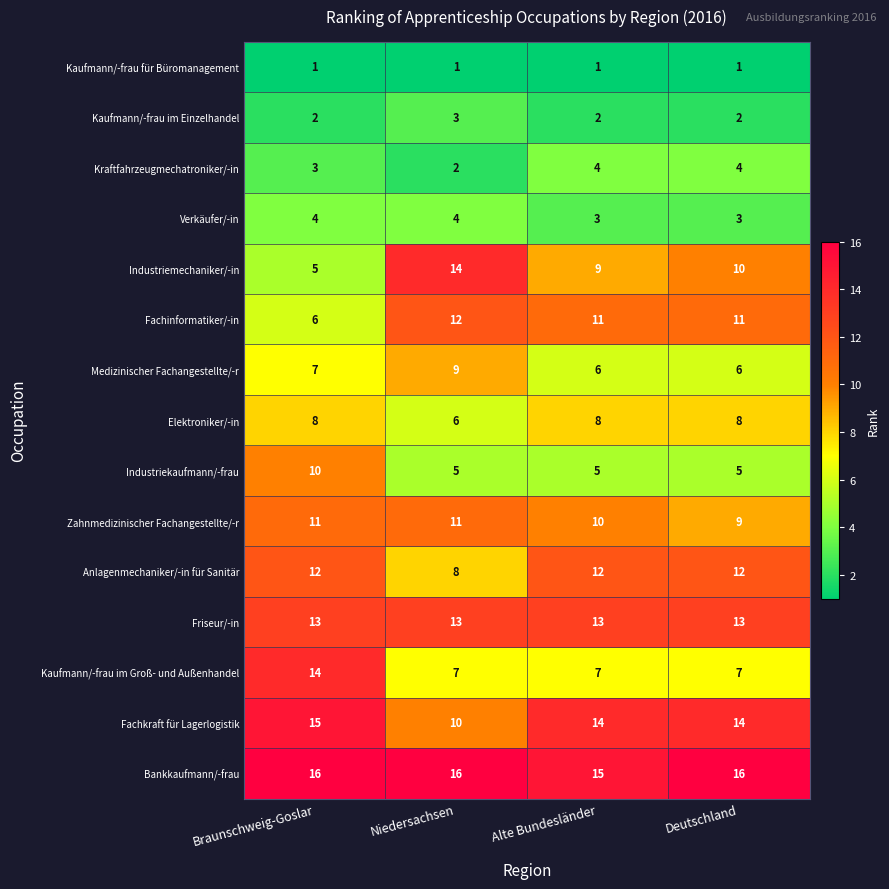

What is the total value across all series at Deutschland?

121